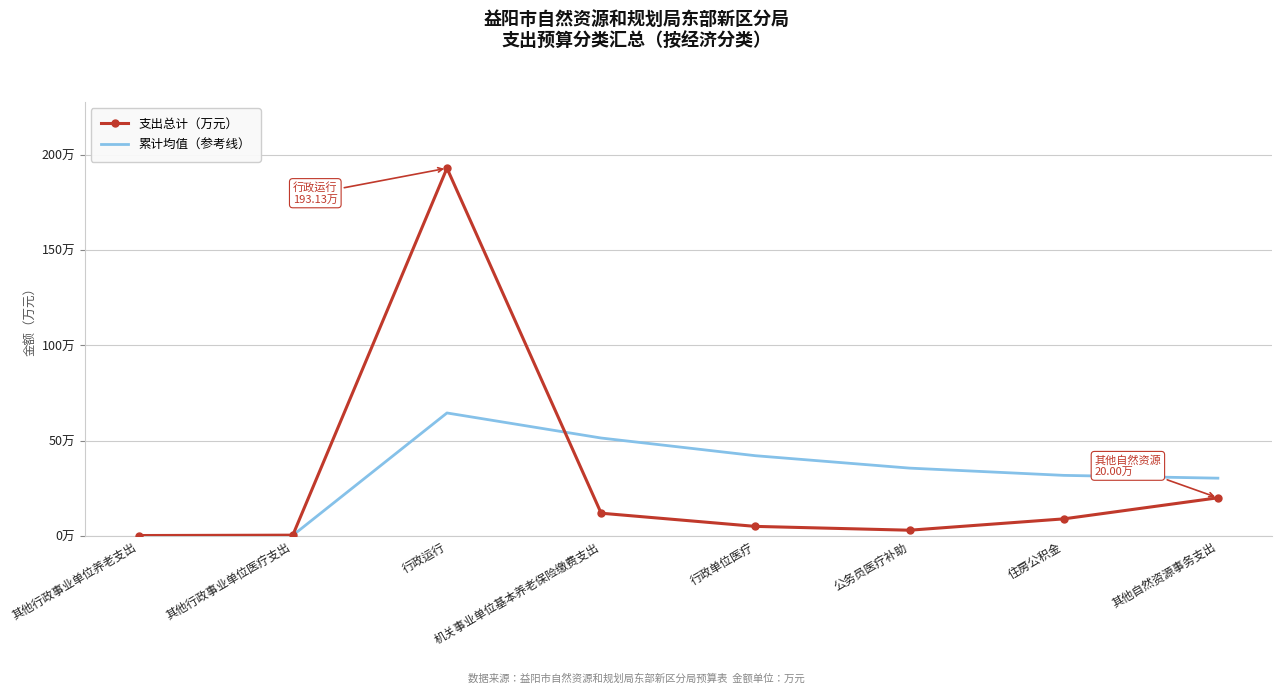

Reading left to right, extract all data points from this chart.

支出总计（万元）: 0.2	0.4	193.1	11.9	5.0	3.0	8.9	20.0
累计均值（参考线）: 0.2	0.3	64.6	51.4	42.1	35.6	31.8	30.3